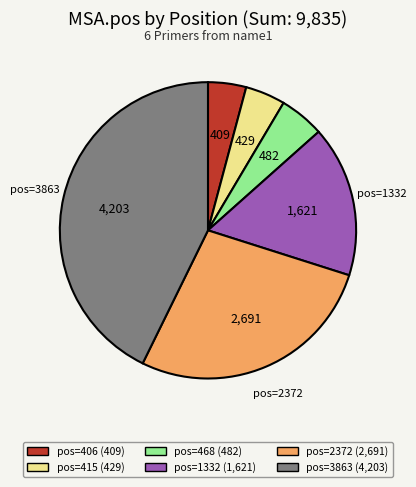

Is the sum of pos=468 (482) and pos=2372 (2,691) greater than half?

No